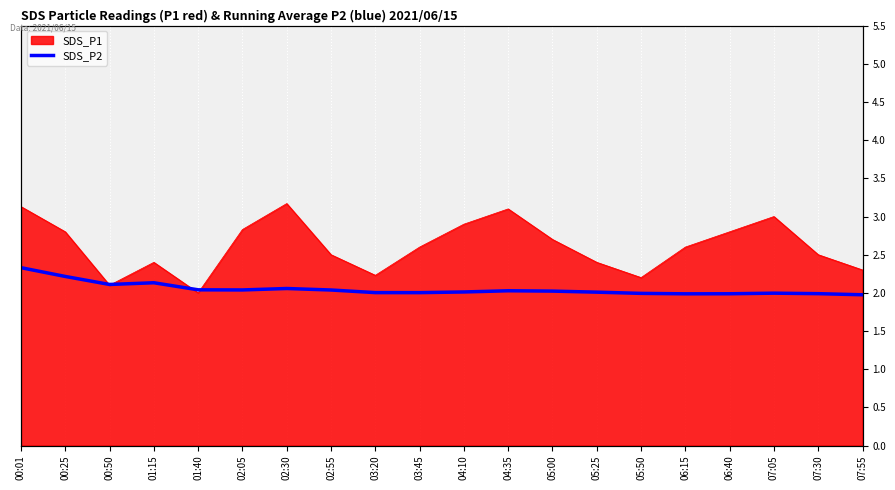

Approximately how many times larger is the value at 00:25 compared to 01:40?

1.1